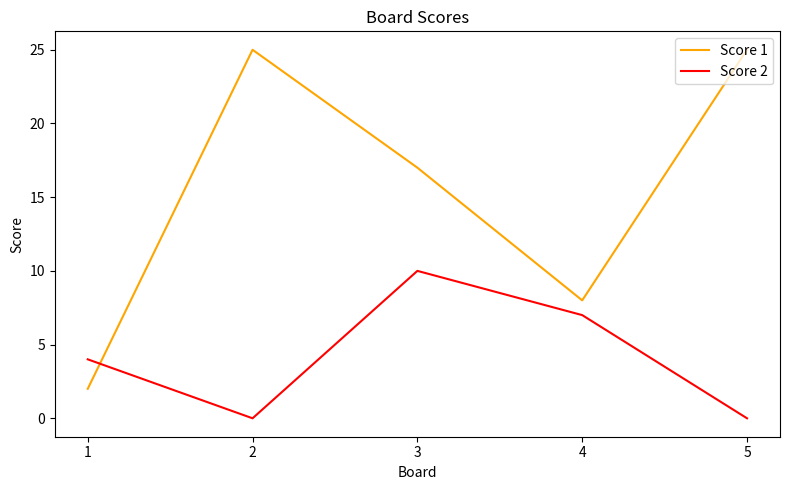

What is the difference between the maximum and minimum values in the Score 1 series?

23